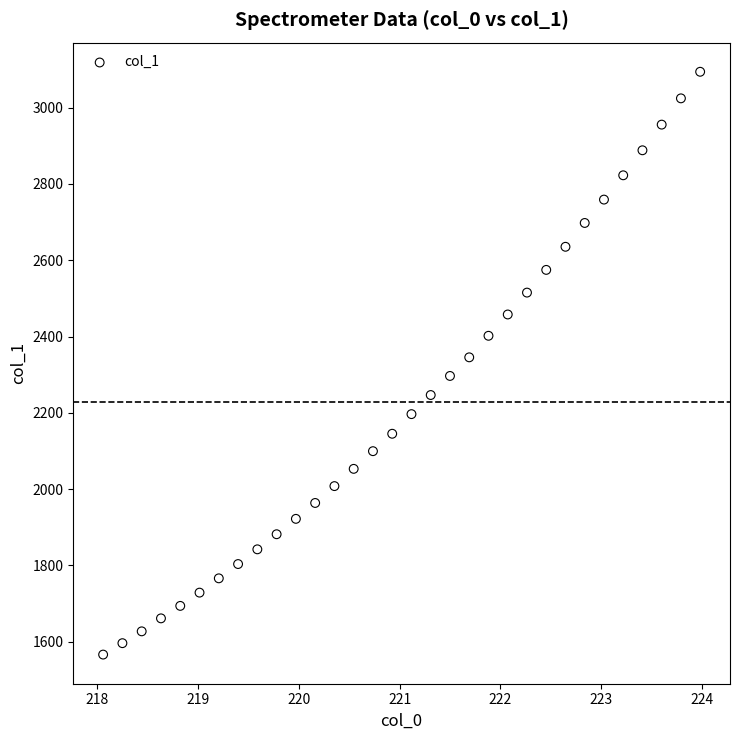

What is the range of Y values (max minus min)?

1527.5